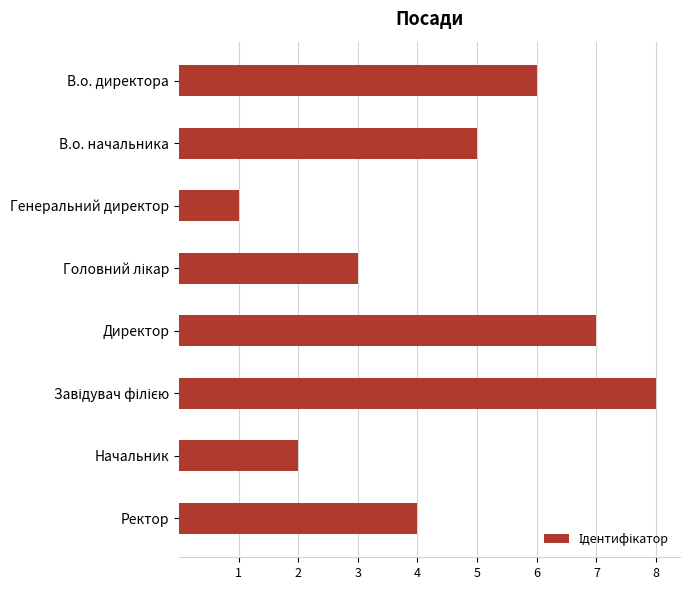

How many values are below 5?

4